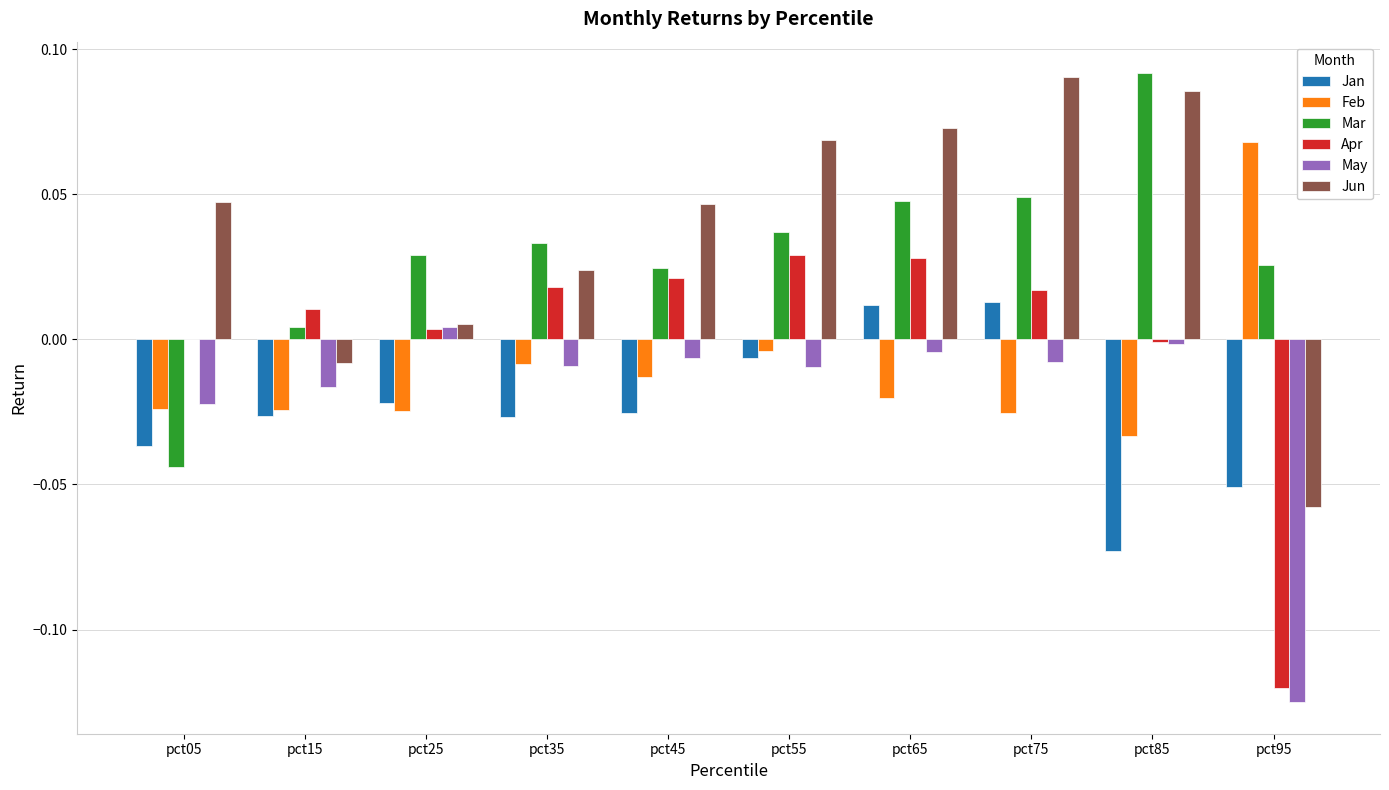

True or false: May has a value of -0.0 at pct05.

True